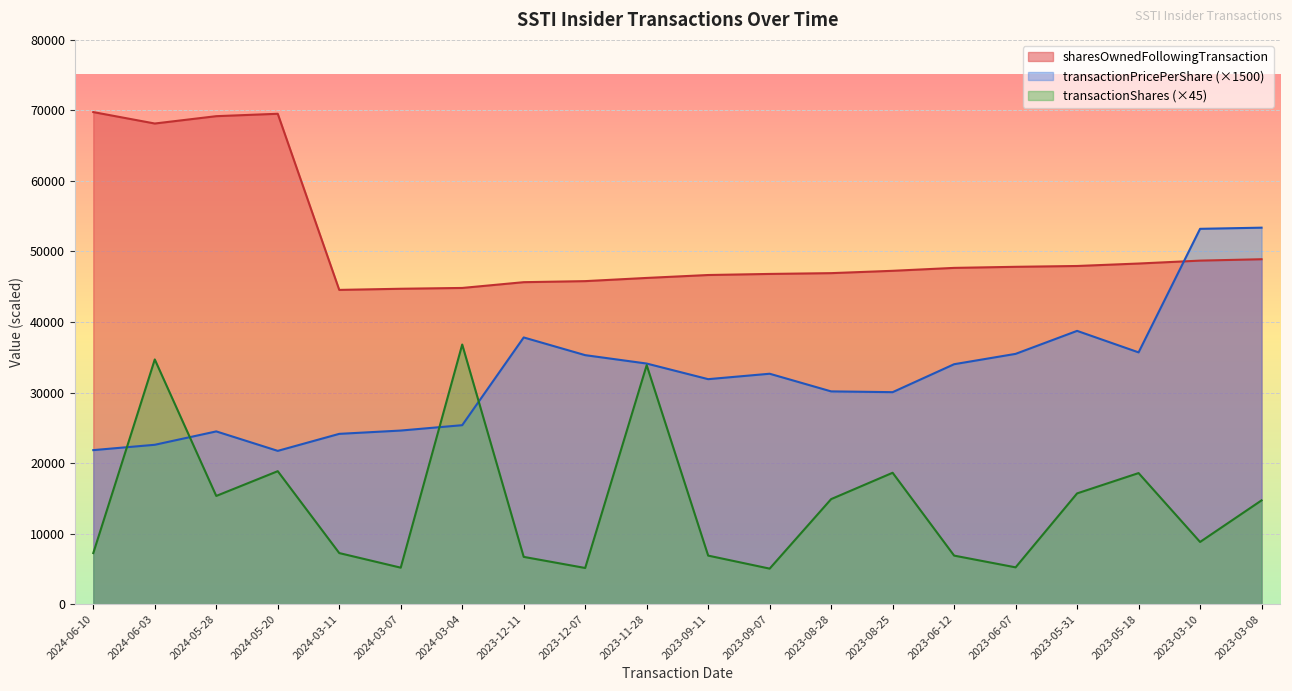

What is the value of the sharesOwnedFollowingTransaction point at the 19th from the left?

48707.0